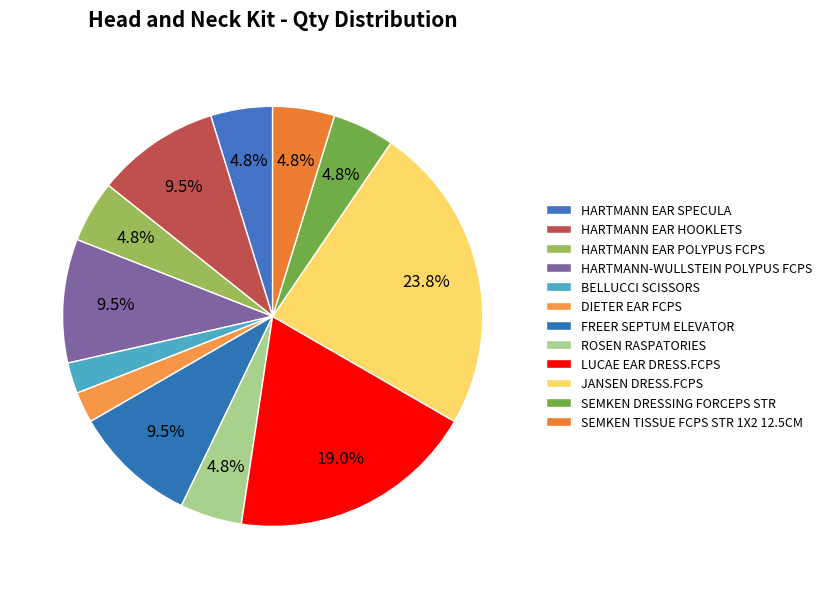

True or false: SEMKEN DRESSING FORCEPS STR accounts for 1% of the total.

False